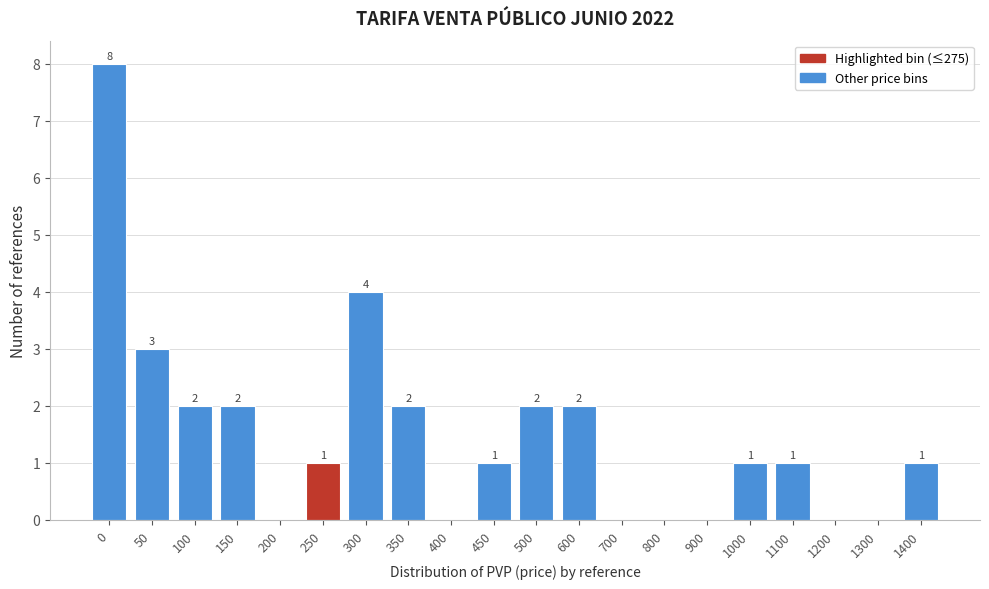

Reading right to left, what are all the values shown in this chart?

1400=1	1300=0	1200=0	1100=1	1000=1	900=0	800=0	700=0	600=2	500=2	450=1	400=0	350=2	300=4	250=1	200=0	150=2	100=2	50=3	0=8